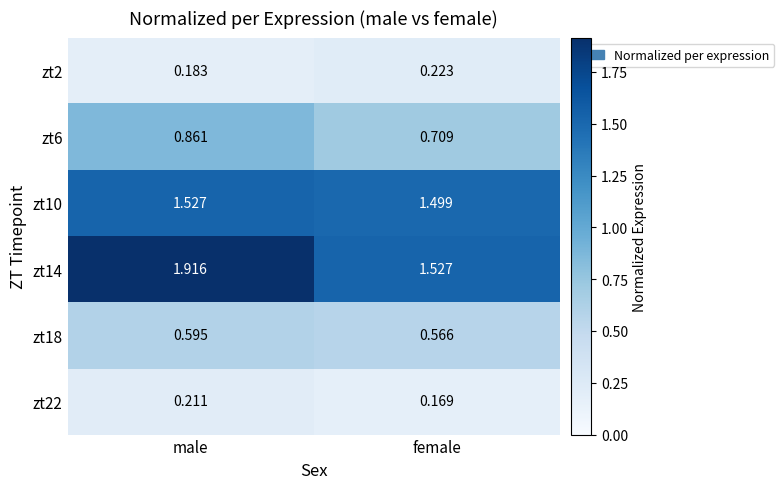

At which category is the sum across all series the highest?

male